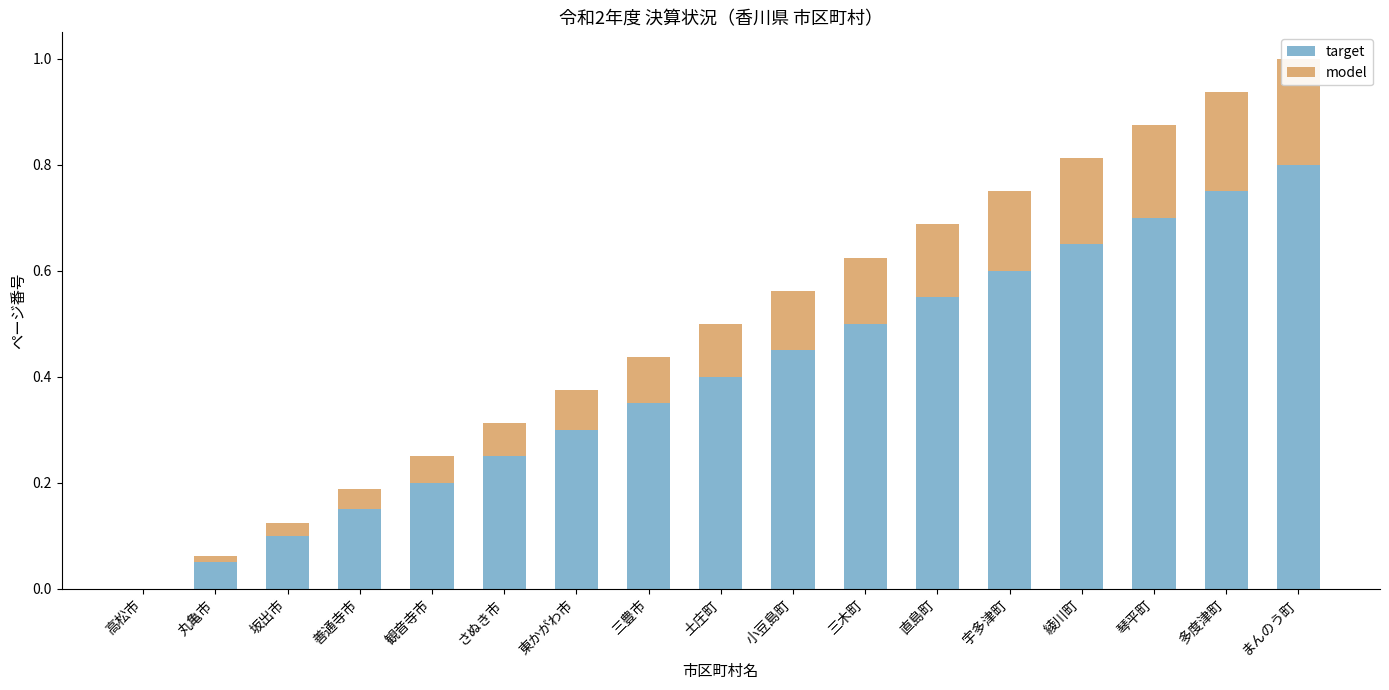

How many bars are there in each group?

2